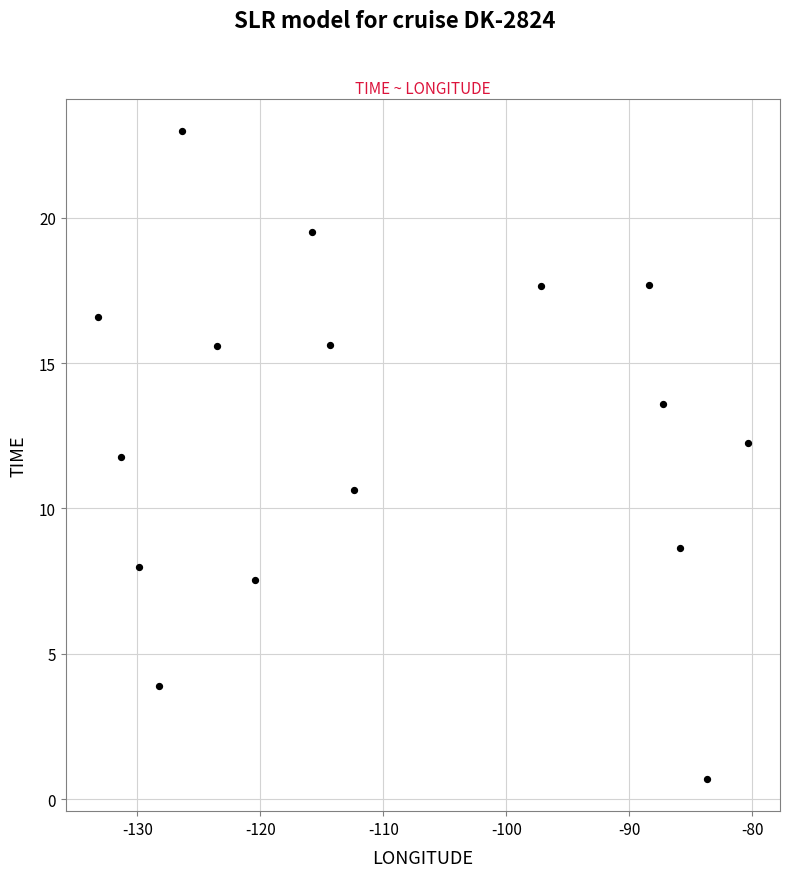

What Y value in the scatter plot is closest to 11?

10.6